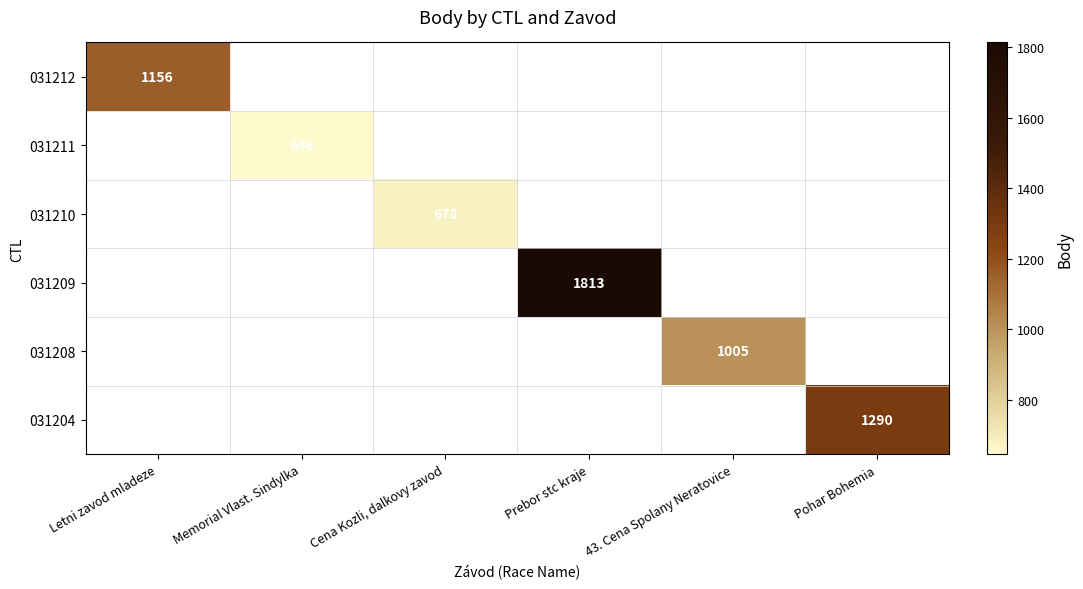

The value of 031211 at Memorial Vlast. Sindylka is 646. True or false?

True